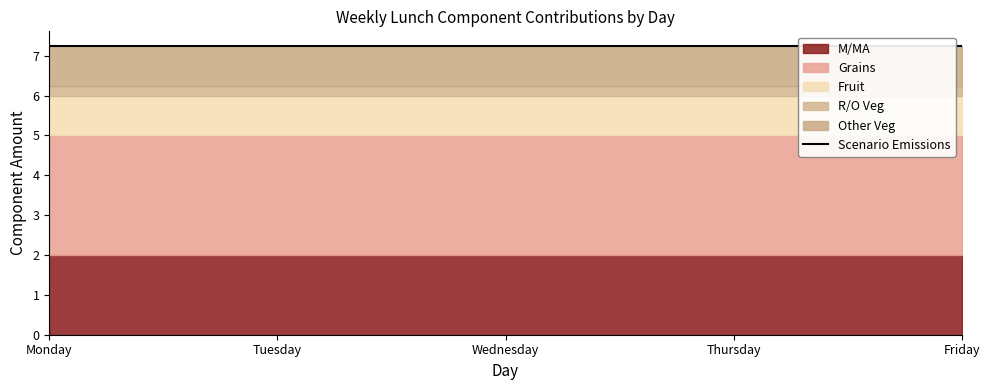

Which series has the widest spread of values?

M/MA